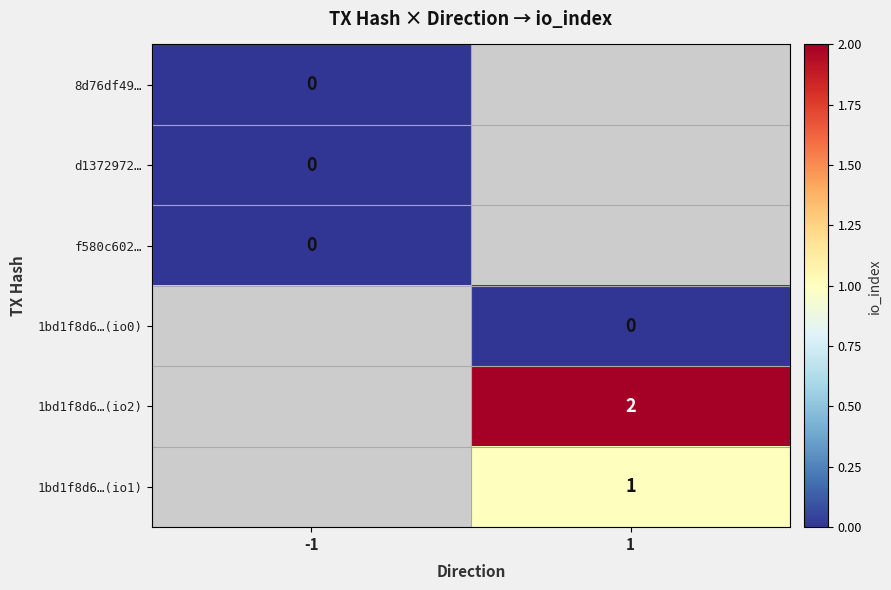

List the labels in order of d1372972… value, smallest first.

-1, 1